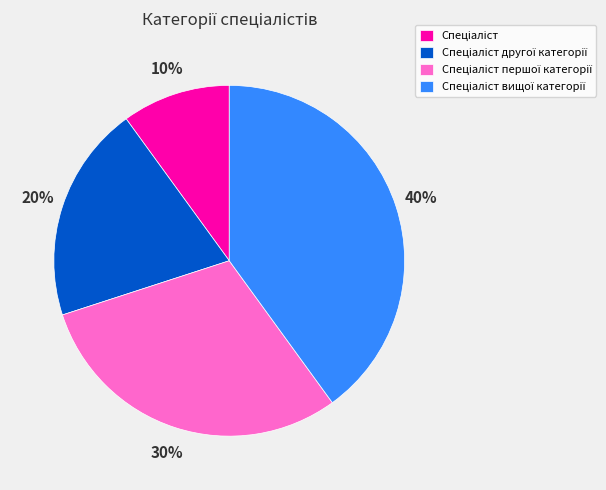

Does any single category account for the majority?

No